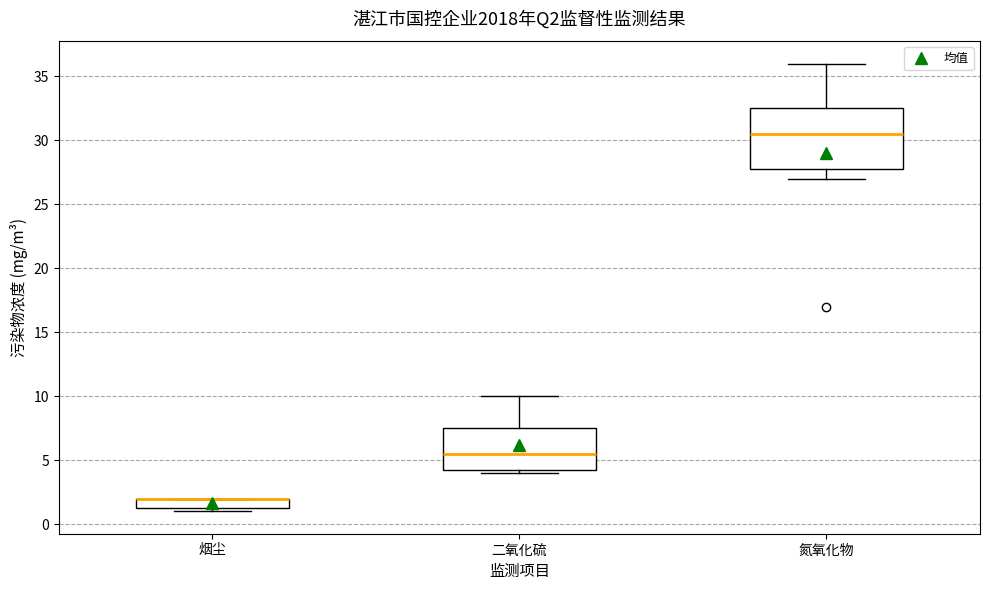

Reading left to right, transcribe this box plot: for each box, give where its median line is, the range the box spans, and where its two whiskers end, as read against the y-axis. The values are not printed on the chart, so give them approximately, as read against the axis.

烟尘: median 2.0 (drawn on the box's upper edge), box 1.5 to 2.0, whiskers 1.0 to 2.0
二氧化硫: median 5.5, box 4.5 to 7.5, whiskers 4.0 to 10.0
氮氧化物: median 30.5, box 28.0 to 32.5, whiskers 27.0 to 36.0